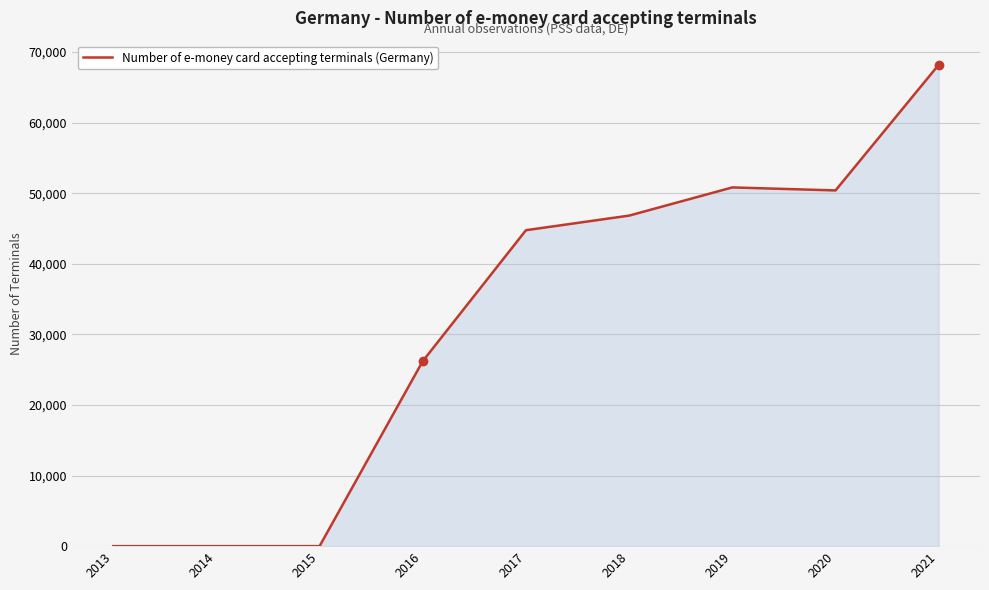

What is the difference between the maximum and minimum values?

68212